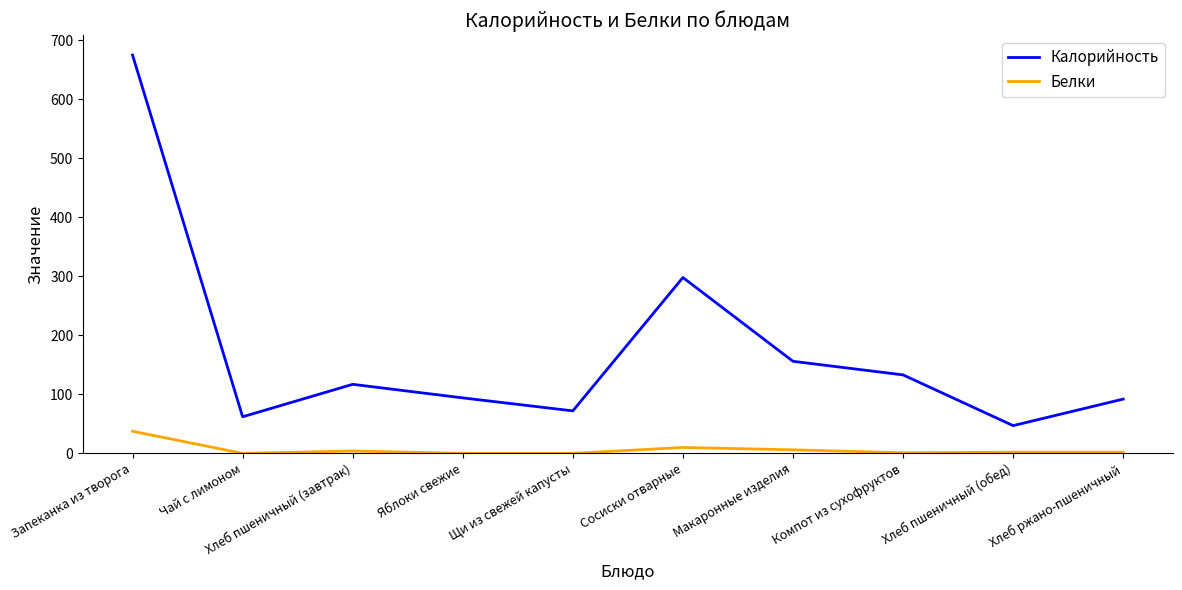

True or false: Белки has more than 0 interior local peaks.

True